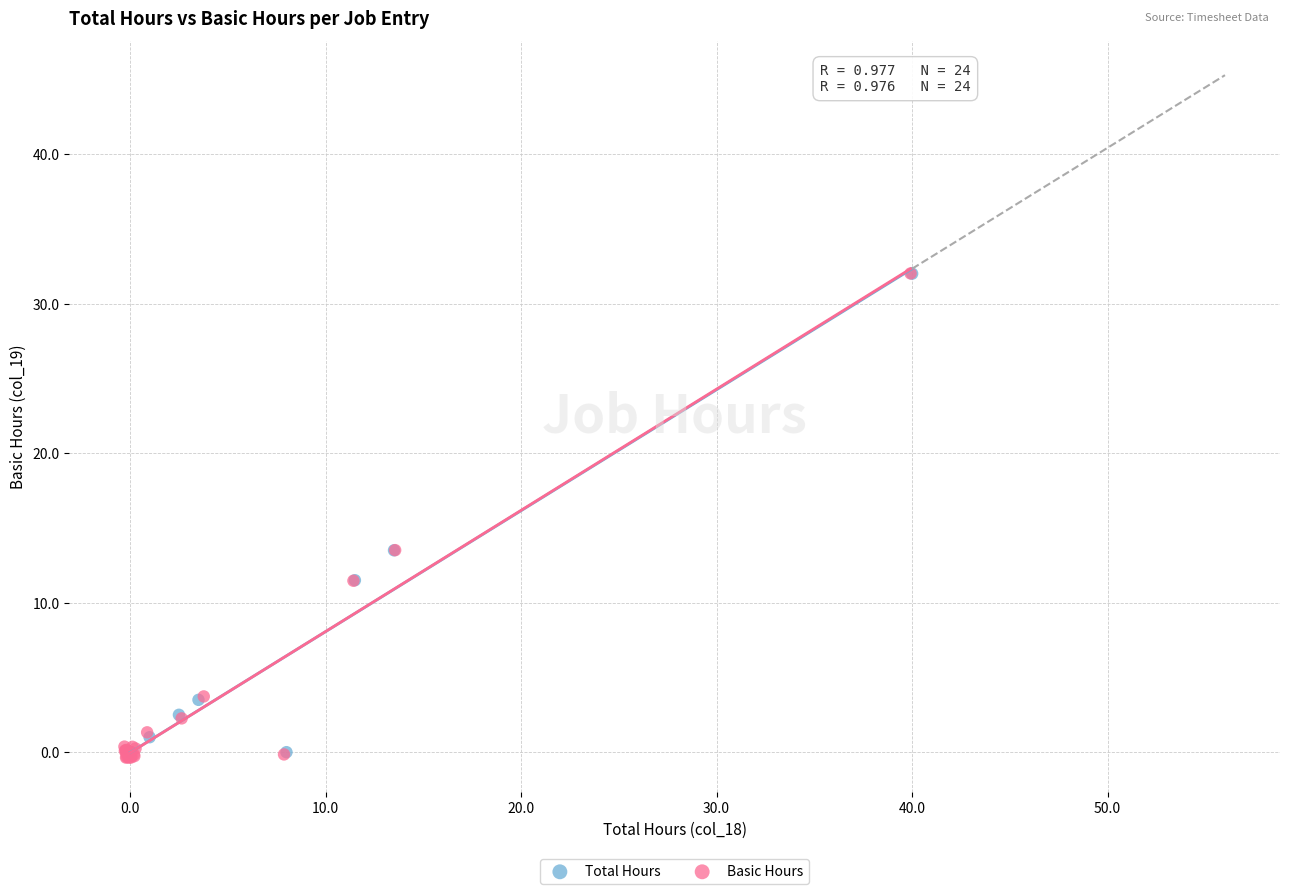

Which series has the largest Y range (max minus min)?

Basic Hours